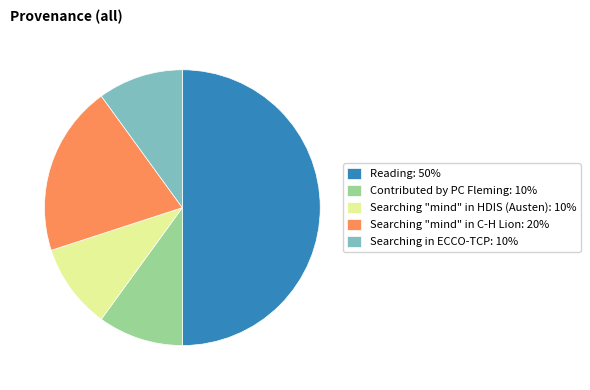

Do Contributed by PC Fleming and Searching in ECCO-TCP together represent more than half of the pie?

No